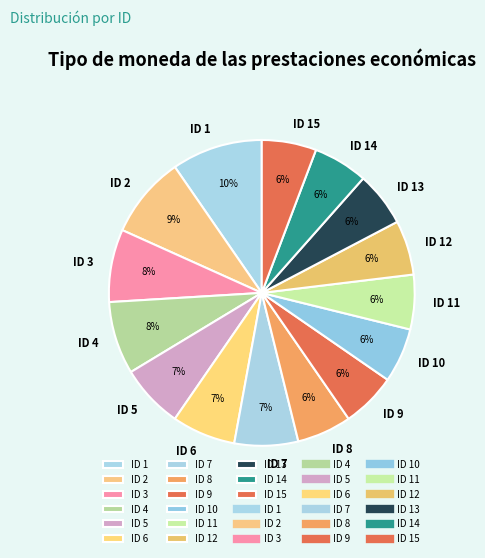

To the nearest percent, what is the difference between the largest and smallest slice percentages?

4%